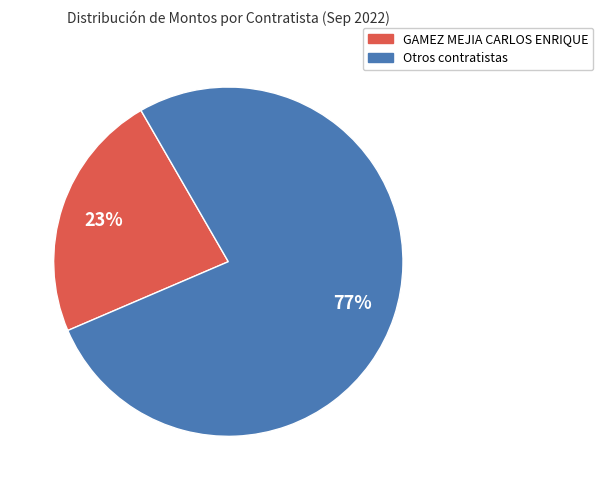

Is there any slice that represents more than half of the pie?

Yes